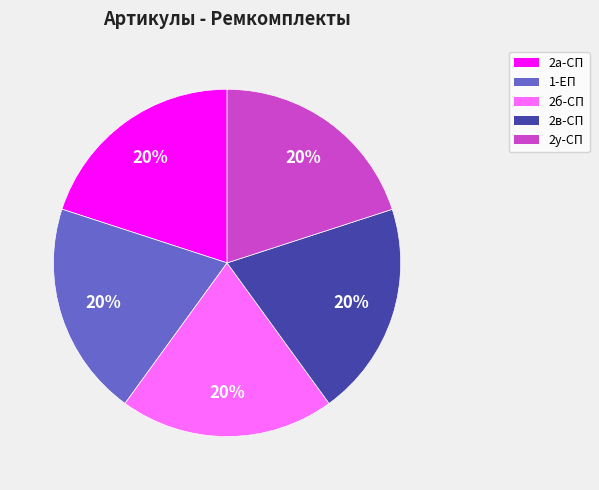

Count the number of slices in the pie.

5